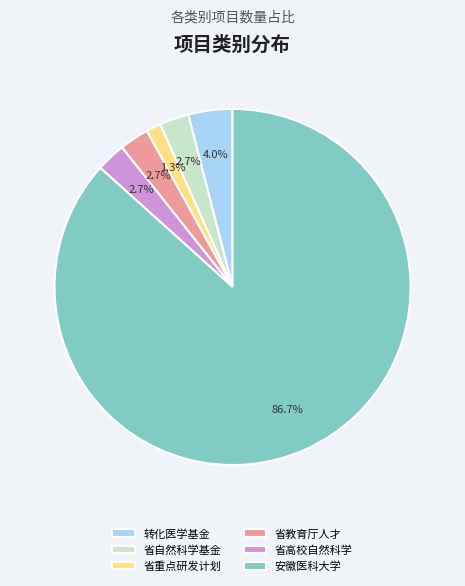

Is there a majority slice in this chart?

Yes